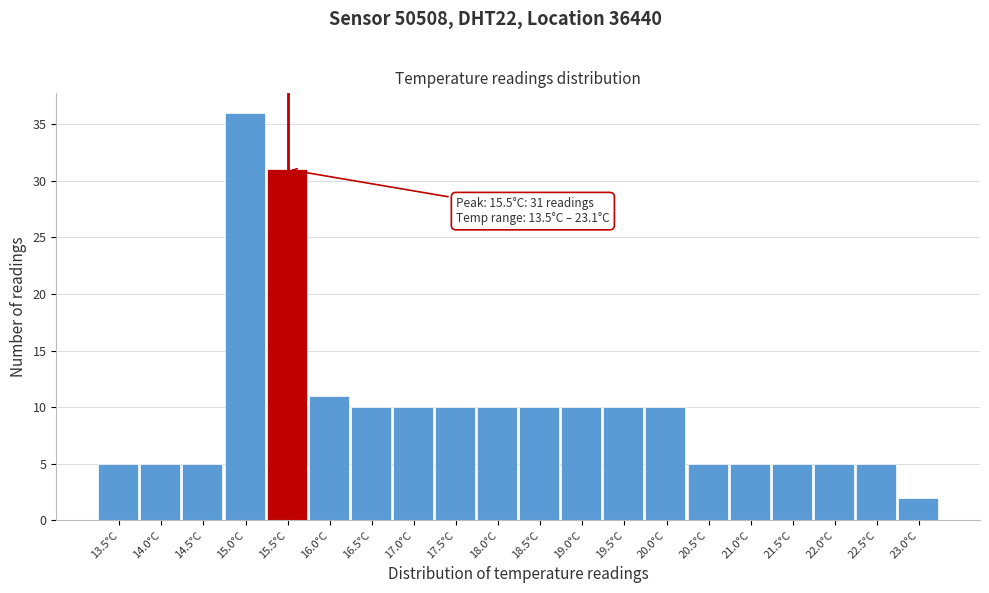

Reading left to right, transcribe all the data shown in this chart.

5	5	5	36	31	11	10	10	10	10	10	10	10	10	5	5	5	5	5	2